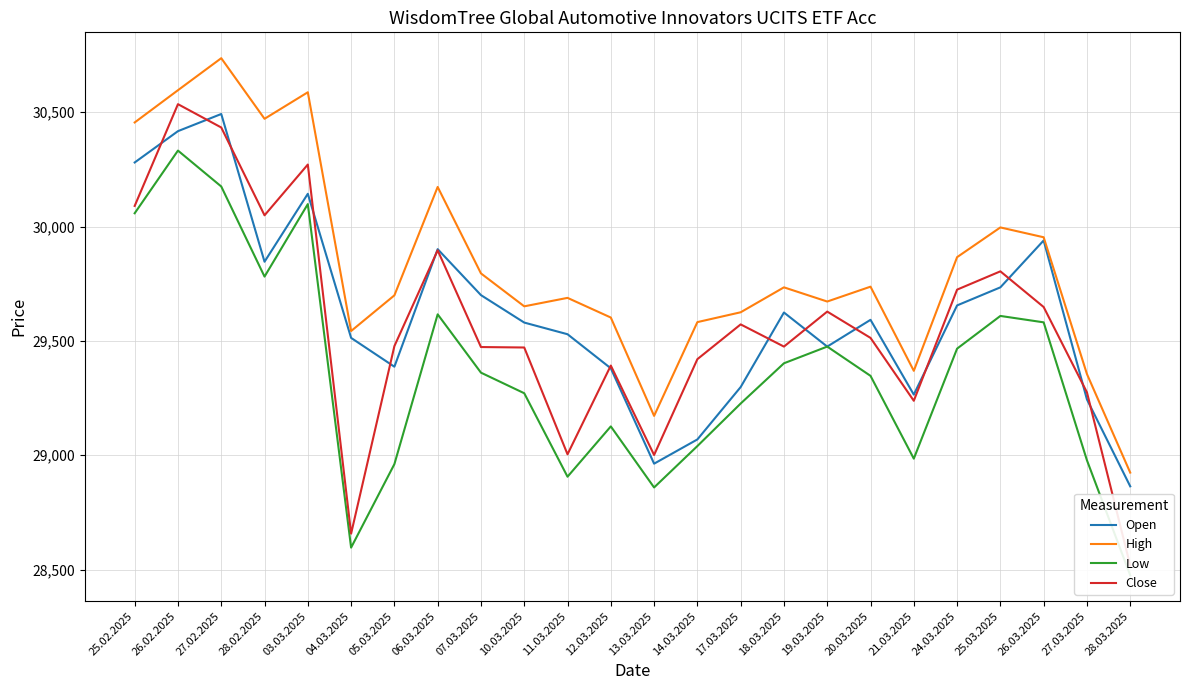

What value does the Open series have at 25.02.2025?

30280